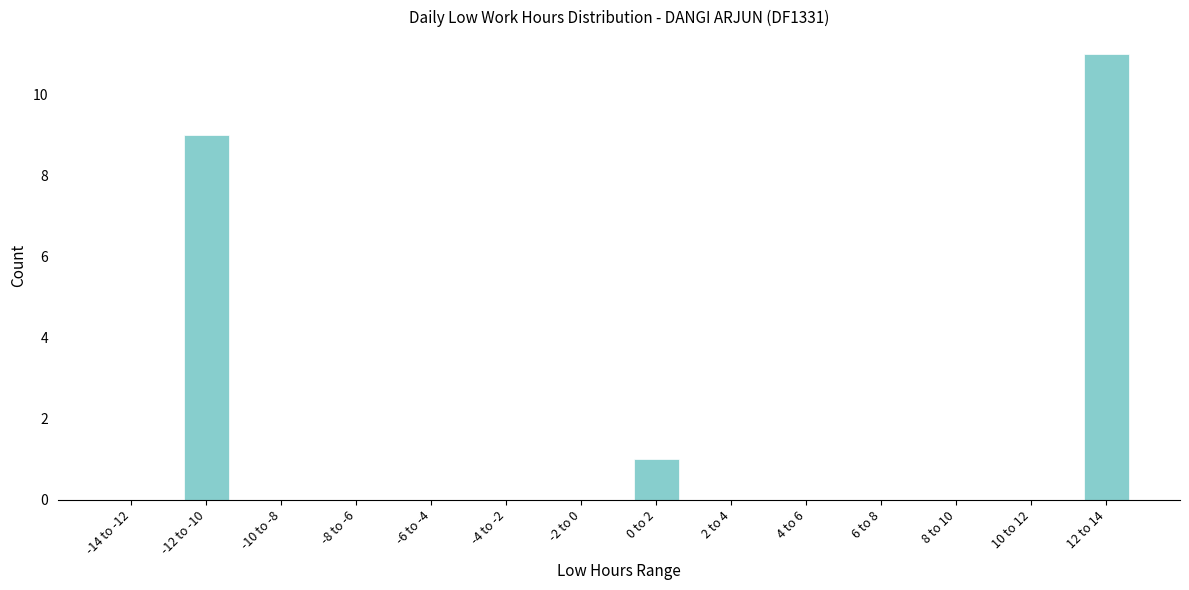

Reading left to right, transcribe all the data shown in this chart.

-14 to -12=0	-12 to -10=9	-10 to -8=0	-8 to -6=0	-6 to -4=0	-4 to -2=0	-2 to 0=0	0 to 2=1	2 to 4=0	4 to 6=0	6 to 8=0	8 to 10=0	10 to 12=0	12 to 14=11